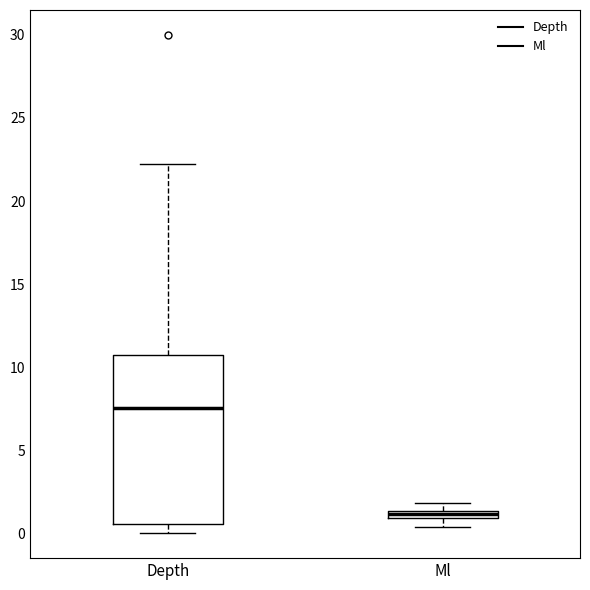

Where does the lower whisker of the box for Depth end on the y-axis? The values are not printed on the chart, so give them approximately, as read against the axis.

0.0